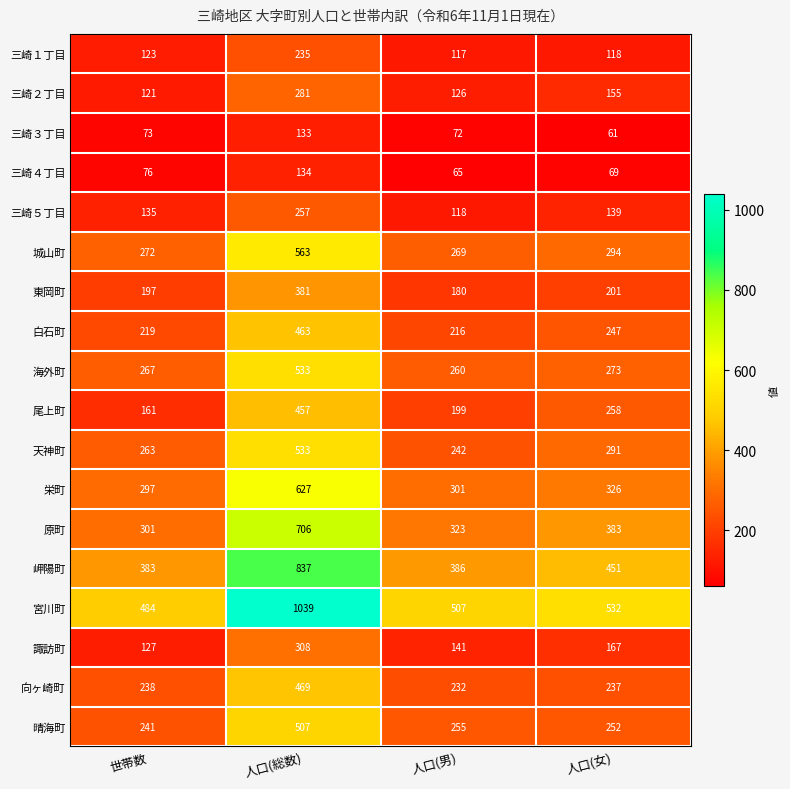

What is the difference between the second highest and minimum values in the 向ヶ崎町 series?

6